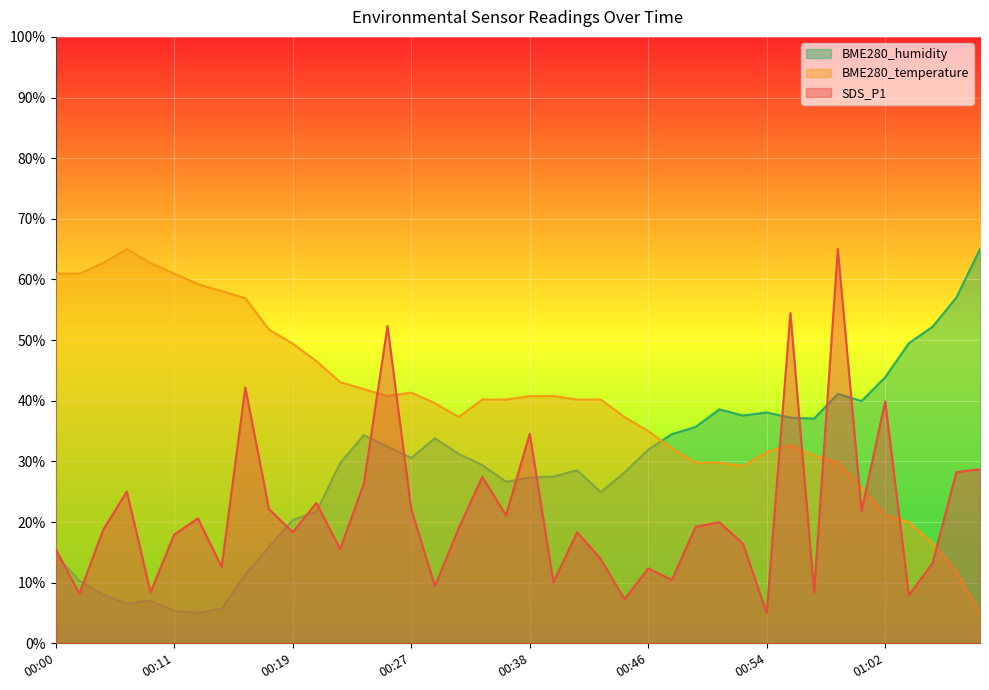

Between which two adjacent categories do BME280_temperature and BME280_humidity first intersect?

00:46 and 00:48